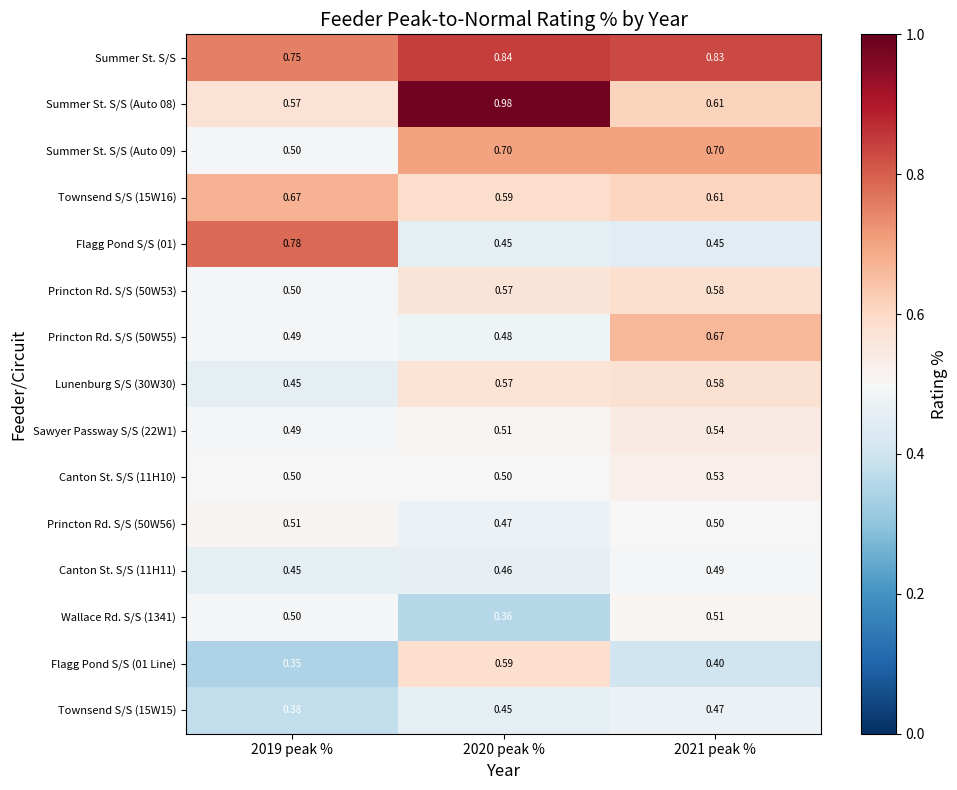

Which series has the largest total across all categories?

Summer St. S/S